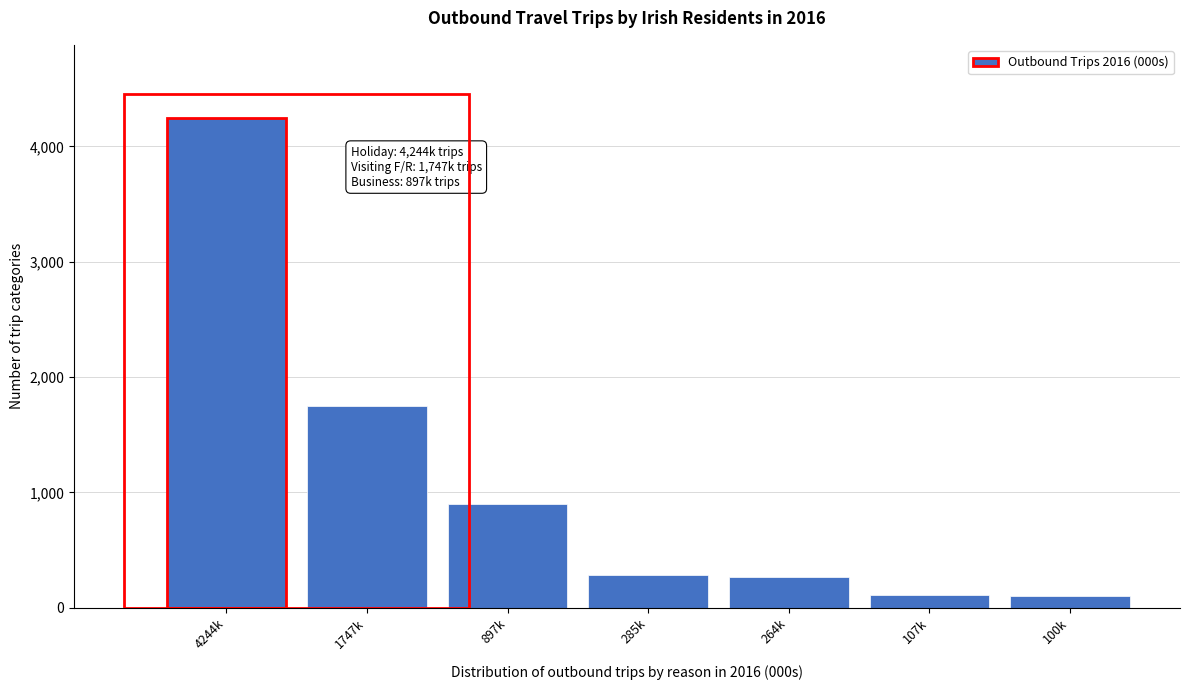

What is the label of the 5th bar from the left?

264k